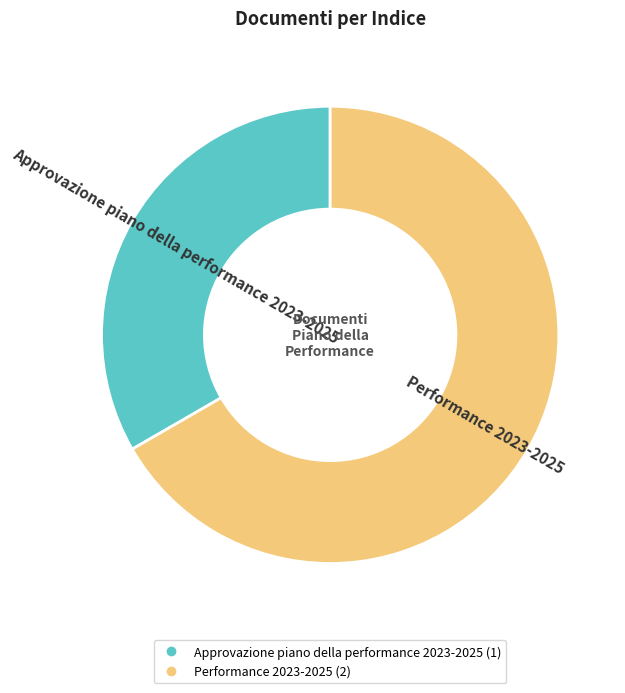

How many segments does this pie chart have?

2